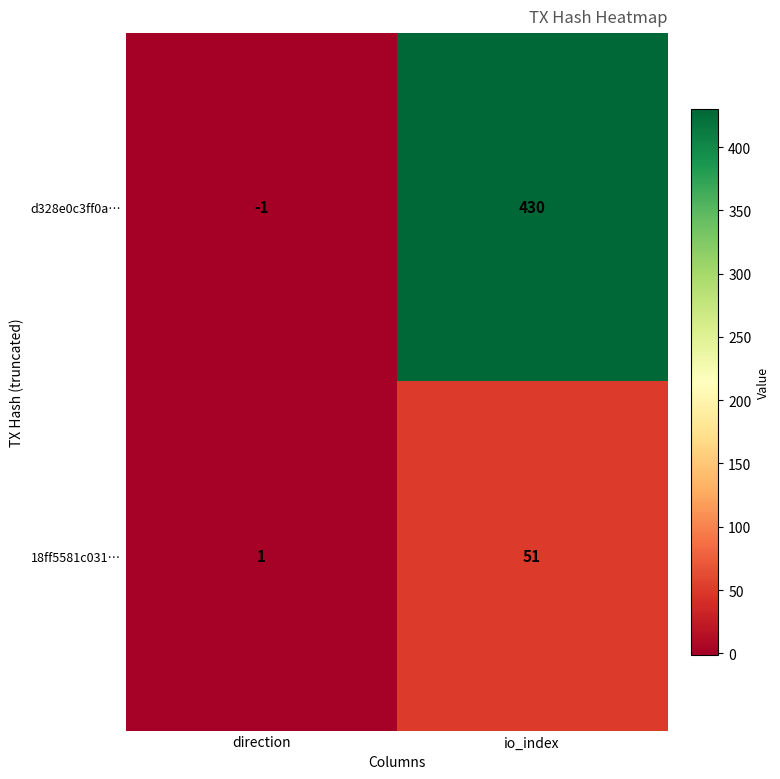

The 18ff5581c031… series shows 51 at io_index. True or false?

True